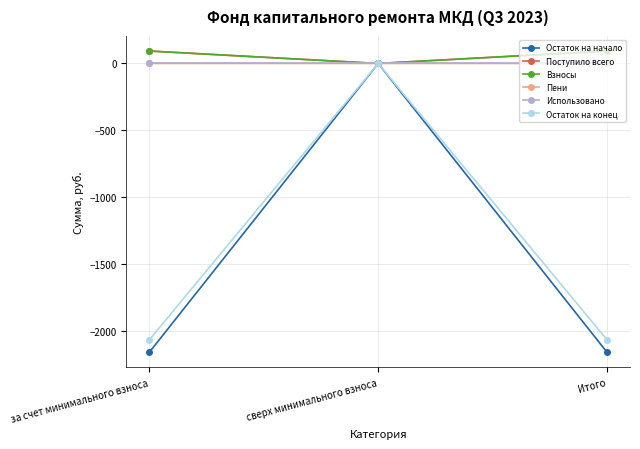

Which category has the highest value in the Остаток на конец series?

сверх минимального взноса